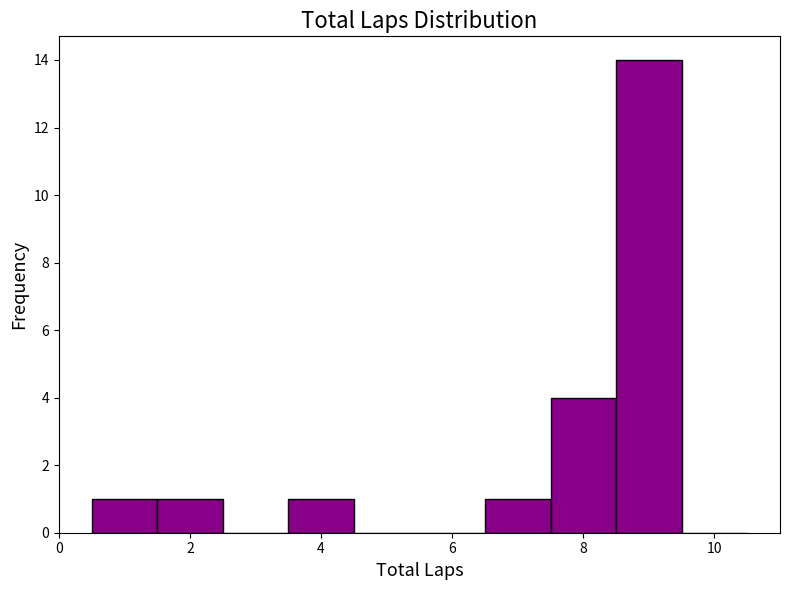

Reading left to right, list every bar in this chart as the range it spans on the x-axis followed by its height. Neither the bar edges nor the heights are printed on the chart, so give them approximately, as read against the axes.

0.5 to 1.5: 1
1.5 to 2.5: 1
2.5 to 3.5: 0
3.5 to 4.5: 1
4.5 to 5.5: 0
5.5 to 6.5: 0
6.5 to 7.5: 1
7.5 to 8.5: 4
8.5 to 9.5: 14
9.5 to 10.5: 0